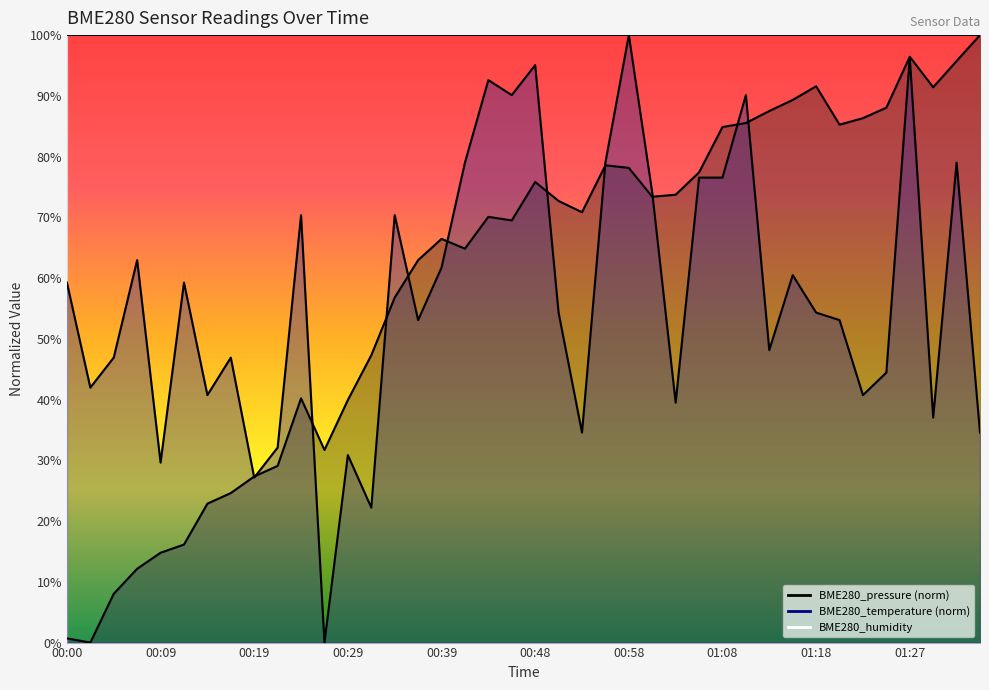

What position from the left is 00:17?

8